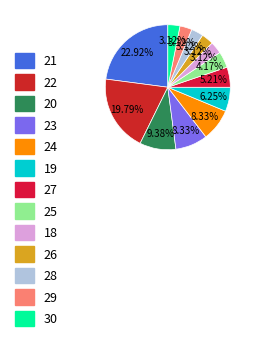

To the nearest percent, what portion does 26 represent?

3%